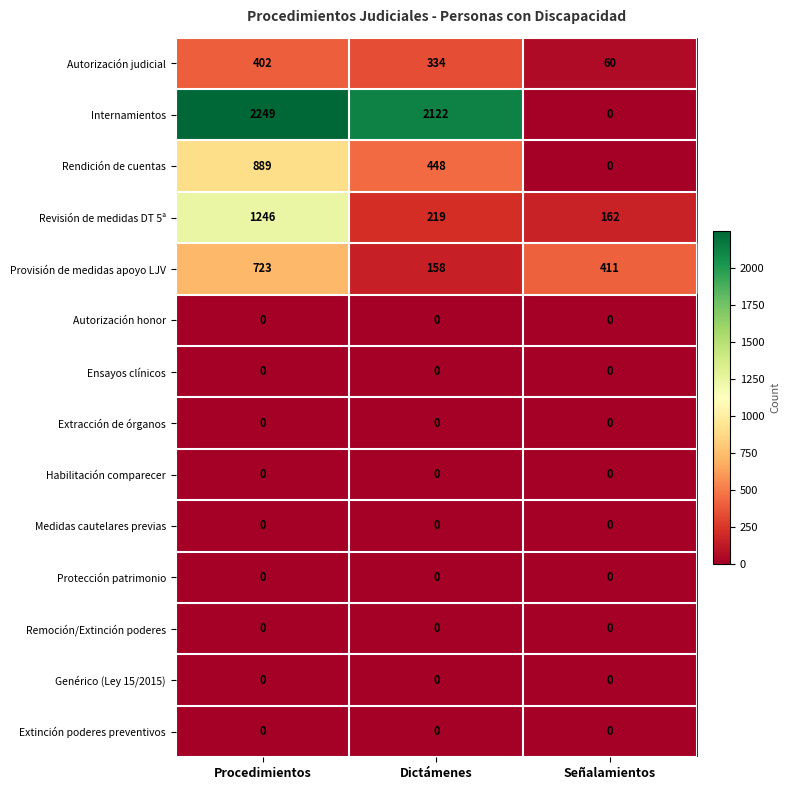

Is it true that Genérico (Ley 15/2015) equals 0 at Dictámenes?

True